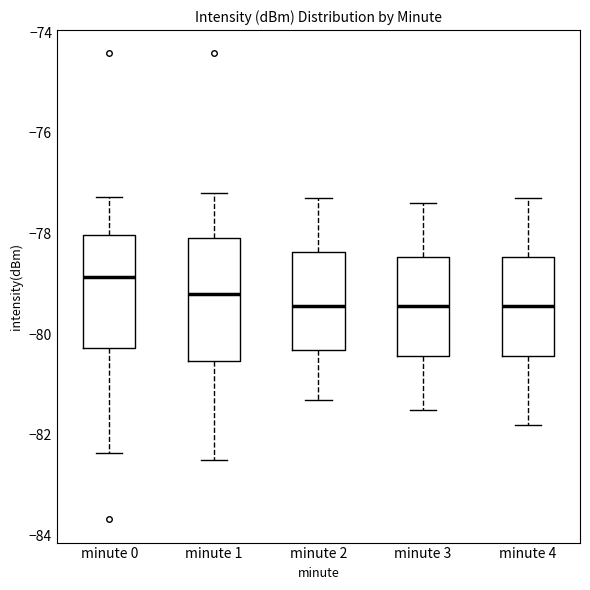

Where does the upper whisker of the box for minute 1 end on the y-axis? The values are not printed on the chart, so give them approximately, as read against the axis.

-77.2